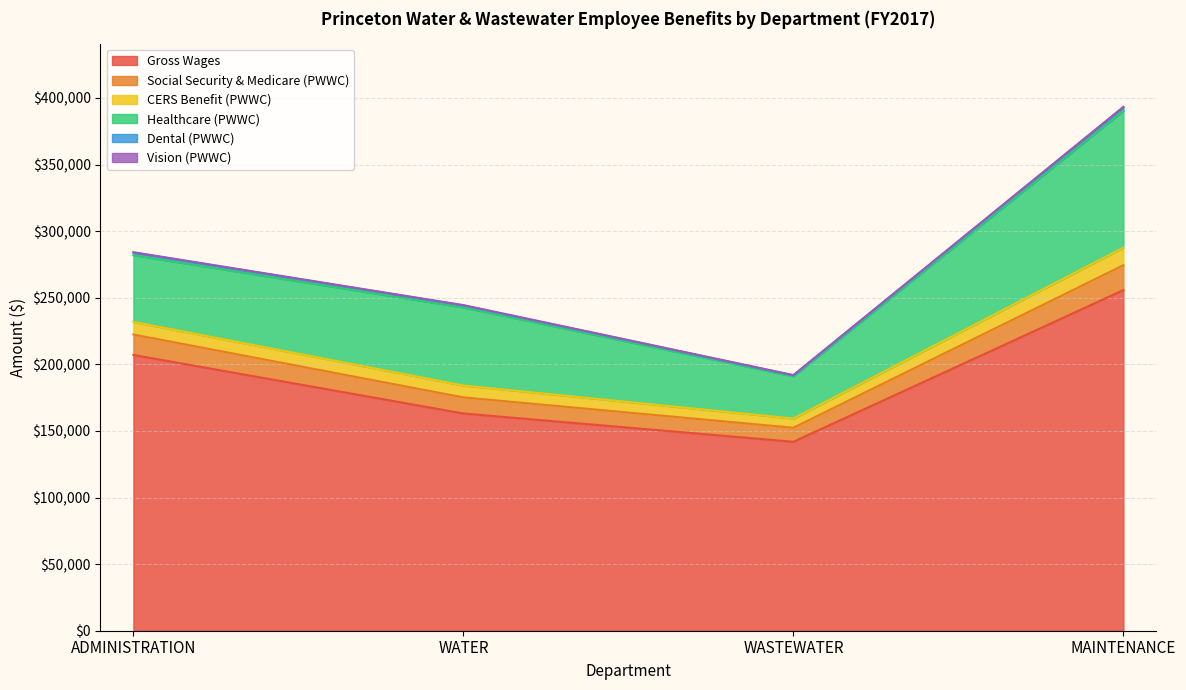

At which label does Gross Wages reach its peak?

MAINTENANCE